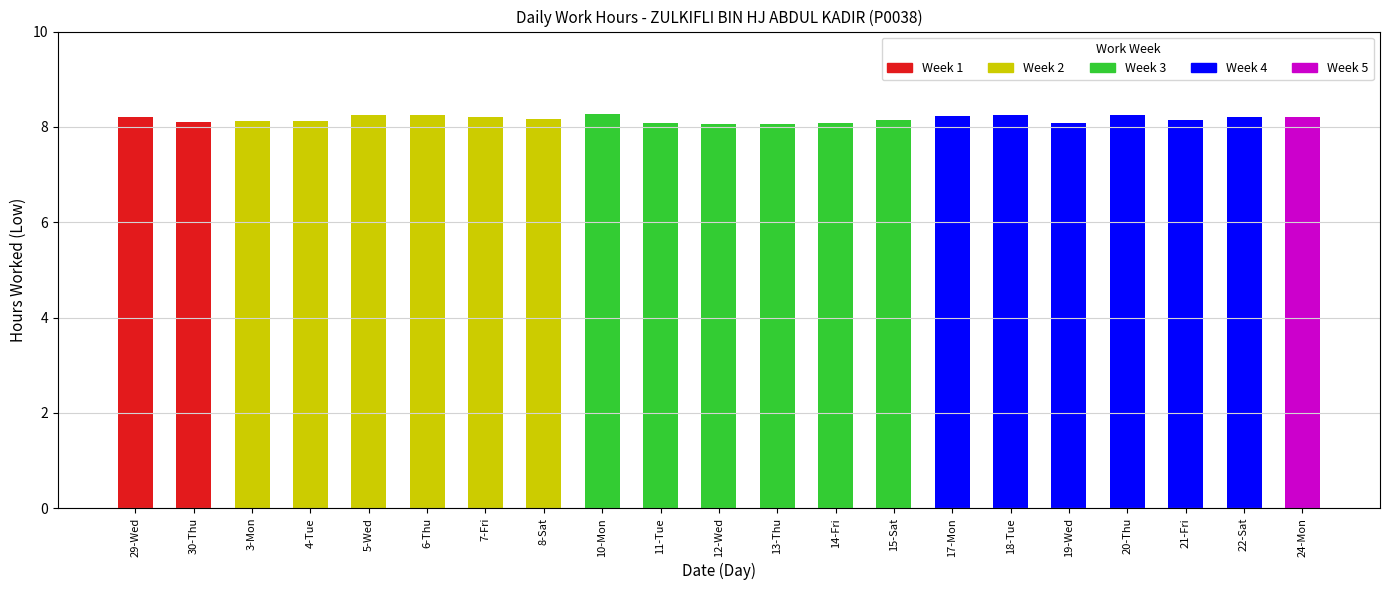

The value at 8-Sat is 8.2. True or false?

True